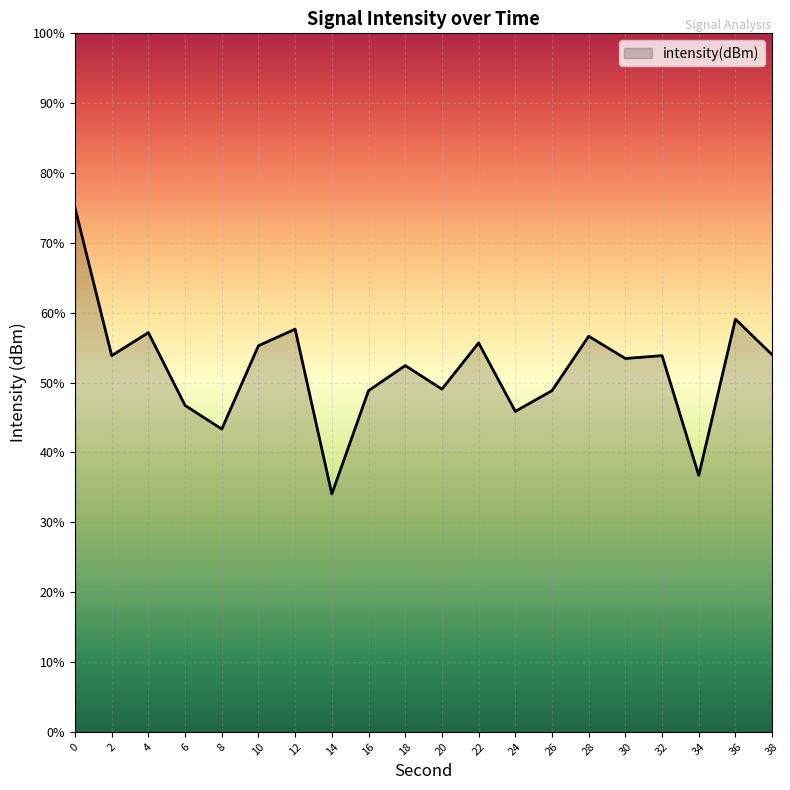

Does the chart display data point markers on the line(s)?

No